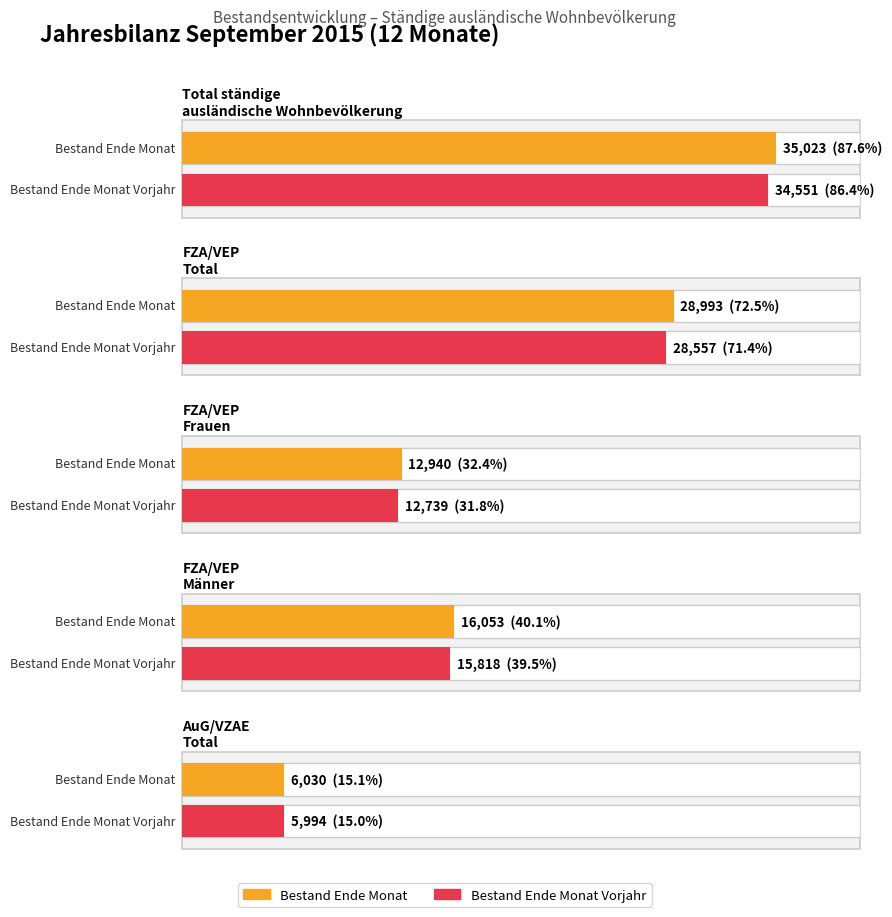

True or false: FZA/VEP Frauen has a value of 18046 at Bestand Ende Monat.

False